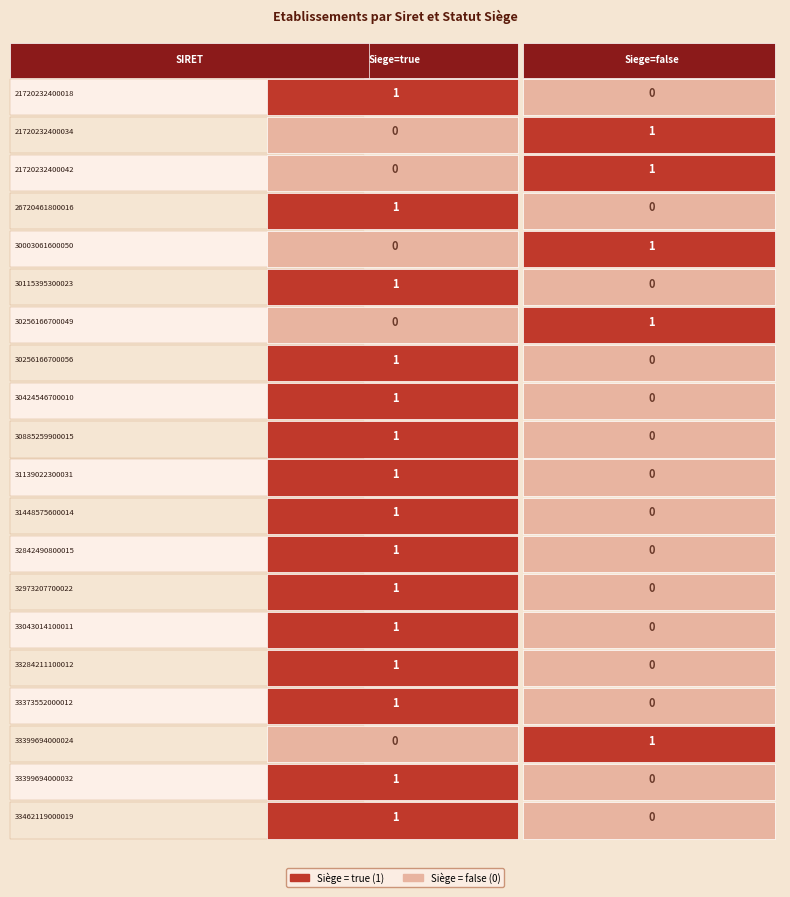

True or false: 30885259900015 has a value of 1 at 21720232400018.

True